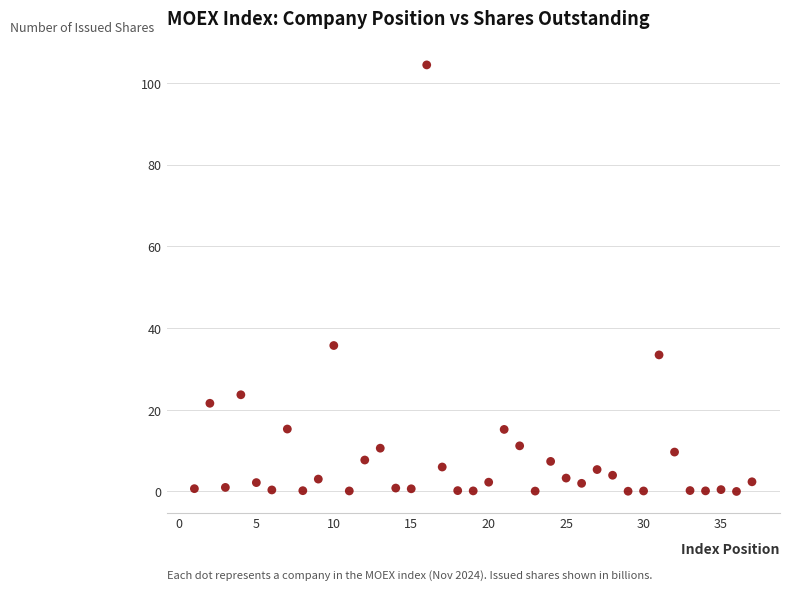

What is the range of Y values (max minus min)?

104.4